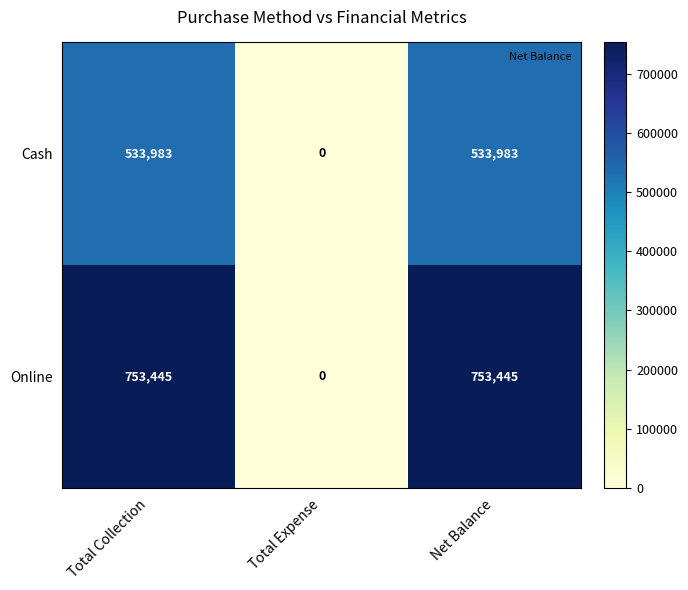

What is the difference between the highest and lowest values at Net Balance?

219462